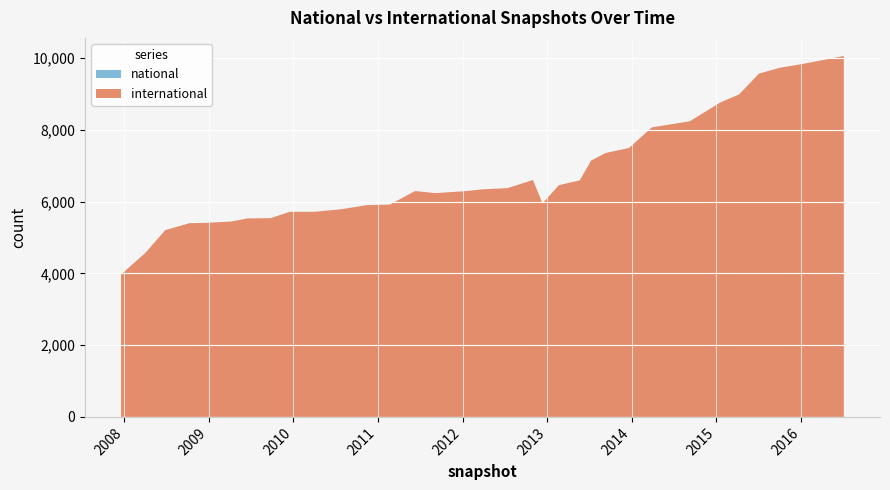

Reading right to left, transcribe all the data shown in this chart.

international: 2013-05-21=6589	2013-12-20=7493	2009-06-17=5530	2009-12-16=5714	2010-04-01=5714	2012-03-26=6339	2013-09-10=7352	2013-02-20=6456	2009-04-06=5441	2009-09-25=5537	2012-07-13=6373	2015-07-03=9562	2014-09-08=8236	2014-03-28=8065	2008-12-17=5405	2012-12-11=5949	2012-10-31=6600	2015-10-01=9726	2008-06-27=5204	2011-09-05=6234	2007-12-19=3969	2013-07-09=7141	2010-11-17=5903	2011-02-21=5914	2010-07-26=5785	2008-04-01=4563	2008-10-10=5397	2011-06-10=6292	2016-04-05=9941	2016-07-04=10056	2016-01-04=9828	2015-04-09=8984	2015-01-19=8765	2012-01-18=6291
national: 2013-05-21=0	2013-12-20=0	2009-06-17=0	2009-12-16=0	2010-04-01=0	2012-03-26=0	2013-09-10=0	2013-02-20=0	2009-04-06=0	2009-09-25=0	2012-07-13=0	2015-07-03=0	2014-09-08=0	2014-03-28=0	2008-12-17=0	2012-12-11=0	2012-10-31=0	2015-10-01=0	2008-06-27=0	2011-09-05=0	2007-12-19=0	2013-07-09=0	2010-11-17=0	2011-02-21=0	2010-07-26=0	2008-04-01=0	2008-10-10=0	2011-06-10=0	2016-04-05=0	2016-07-04=0	2016-01-04=0	2015-04-09=0	2015-01-19=0	2012-01-18=0